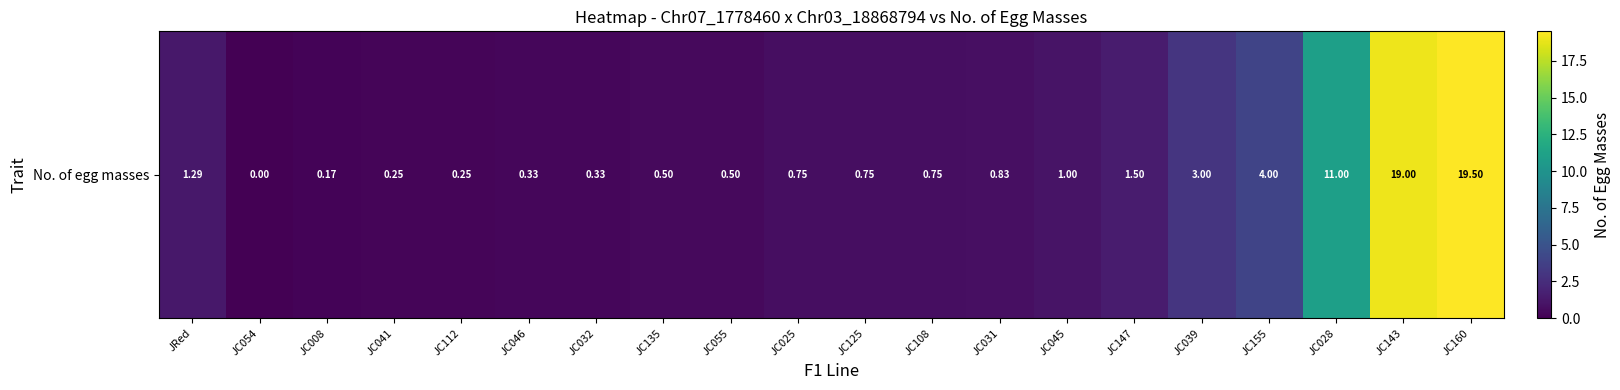

Rank the categories by value from lowest to highest.

JC054, JC008, JC041, JC112, JC046, JC032, JC135, JC055, JC025, JC125, JC108, JC031, JC045, JRed, JC147, JC039, JC155, JC028, JC143, JC160